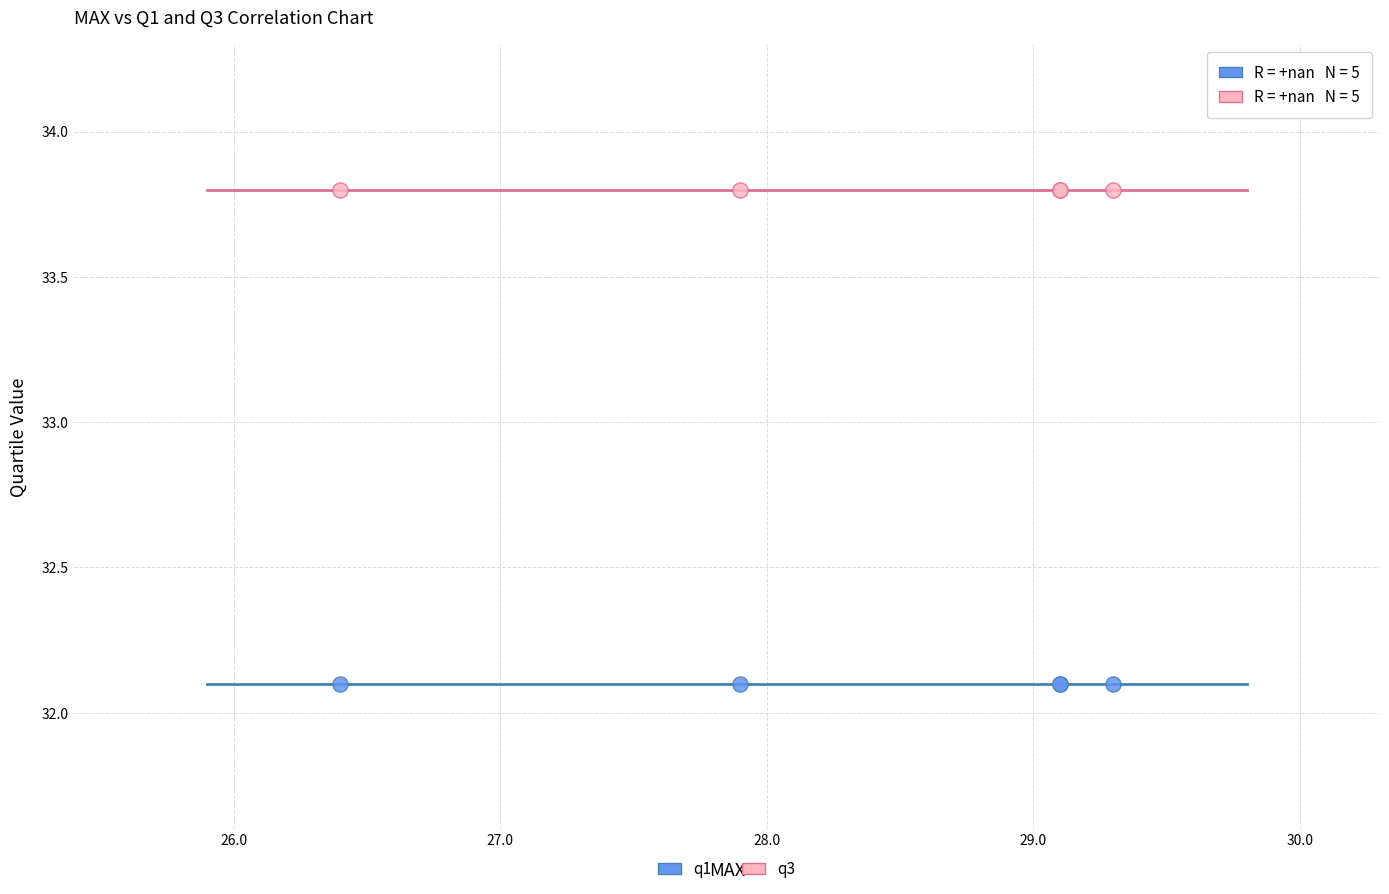

Which series contains the highest Y value?

q3